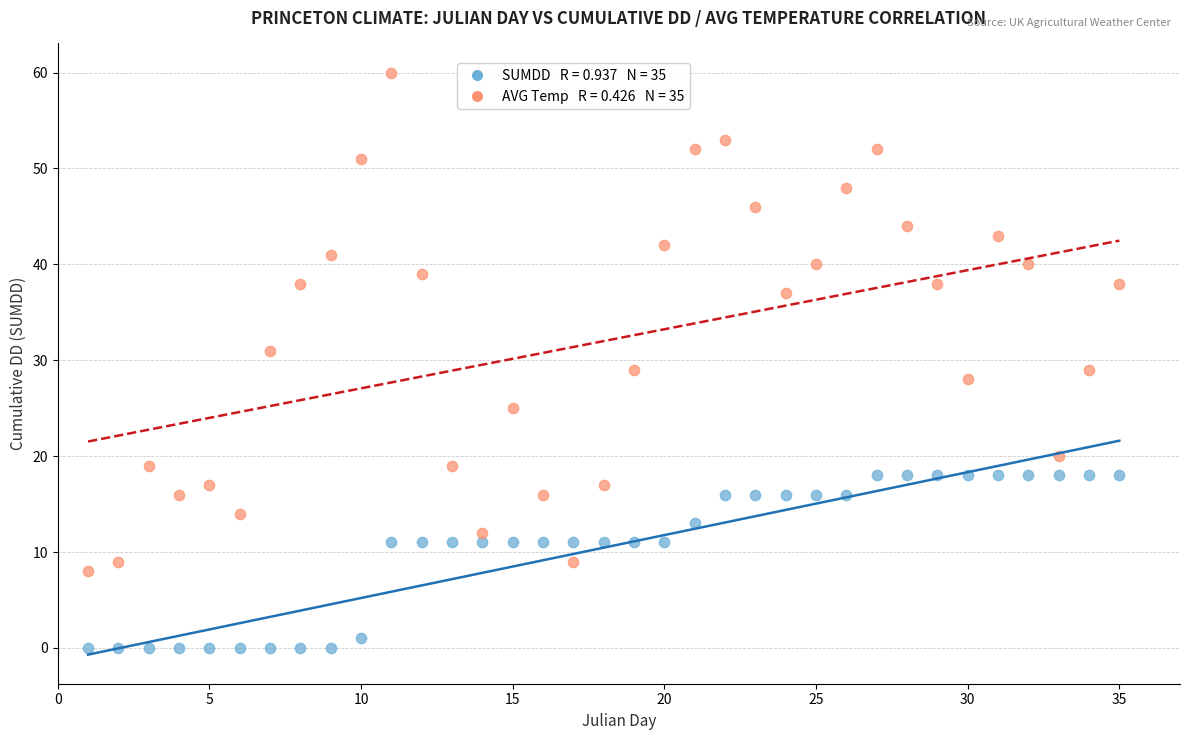

Across all data points, what is the range of X values (max minus min)?

34